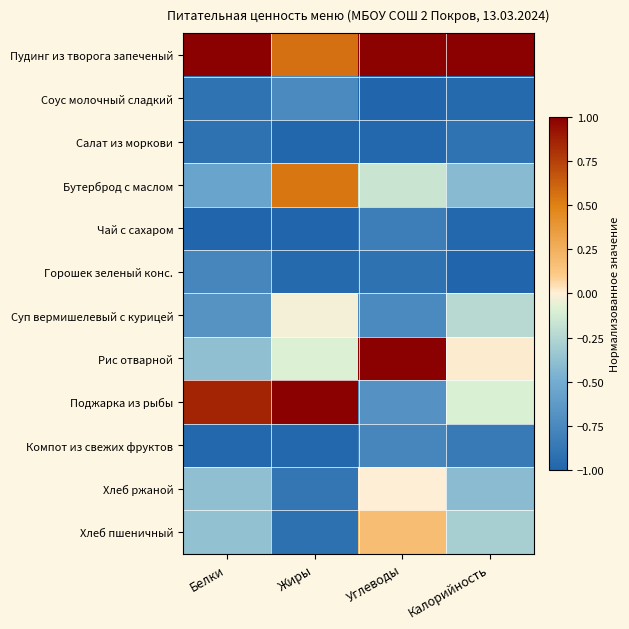

Reading right to left, list all the values displayed in this chart.

Пудинг из творога запеченый: Калорийность=1.0	Углеводы=1.0	Жиры=0.6	Белки=1.0
Соус молочный сладкий: Калорийность=-1.0	Углеводы=-1.0	Жиры=-0.7	Белки=-0.9
Салат из моркови: Калорийность=-0.9	Углеводы=-1.0	Жиры=-1.0	Белки=-0.9
Бутерброд с маслом: Калорийность=-0.4	Углеводы=-0.2	Жиры=0.5	Белки=-0.6
Чай с сахаром: Калорийность=-1.0	Углеводы=-0.8	Жиры=-1.0	Белки=-1.0
Горошек зеленый конс.: Калорийность=-1.0	Углеводы=-0.9	Жиры=-1.0	Белки=-0.8
Суп вермишелевый с курицей: Калорийность=-0.2	Углеводы=-0.7	Жиры=-0.0	Белки=-0.7
Рис отварной: Калорийность=0.0	Углеводы=1.0	Жиры=-0.1	Белки=-0.4
Поджарка из рыбы: Калорийность=-0.1	Углеводы=-0.7	Жиры=1.0	Белки=0.9
Компот из свежих фруктов: Калорийность=-0.9	Углеводы=-0.8	Жиры=-1.0	Белки=-1.0
Хлеб ржаной: Калорийность=-0.4	Углеводы=0.0	Жиры=-0.9	Белки=-0.4
Хлеб пшеничный: Калорийность=-0.3	Углеводы=0.2	Жиры=-0.9	Белки=-0.4